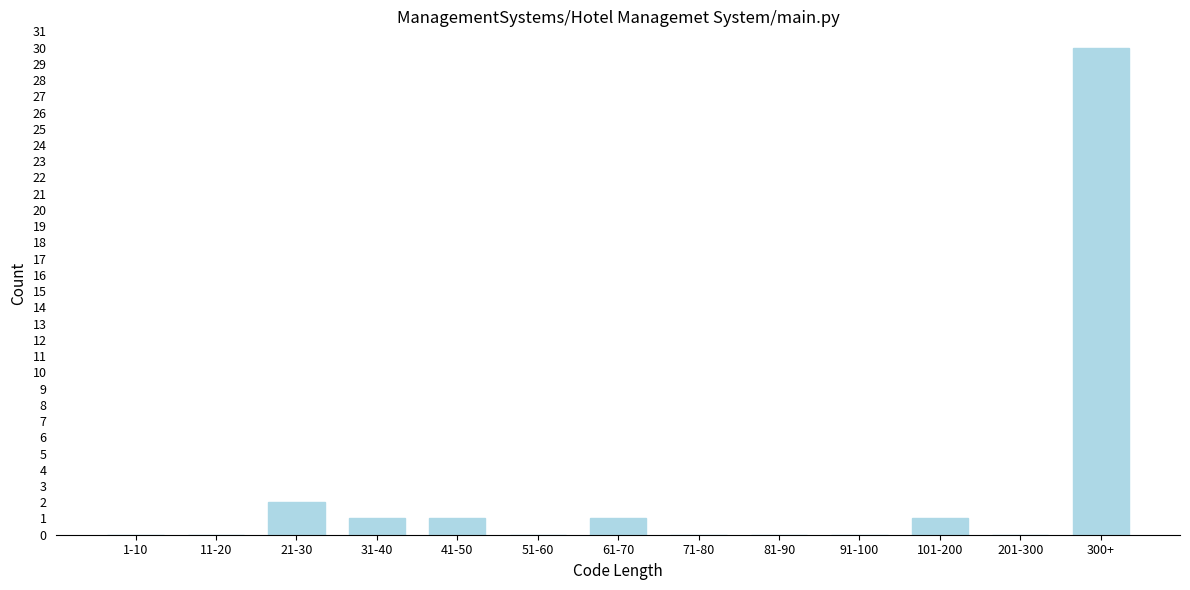

Reading left to right, list all the values displayed in this chart.

1-10=0	11-20=0	21-30=2	31-40=1	41-50=1	51-60=0	61-70=1	71-80=0	81-90=0	91-100=0	101-200=1	201-300=0	300+=30